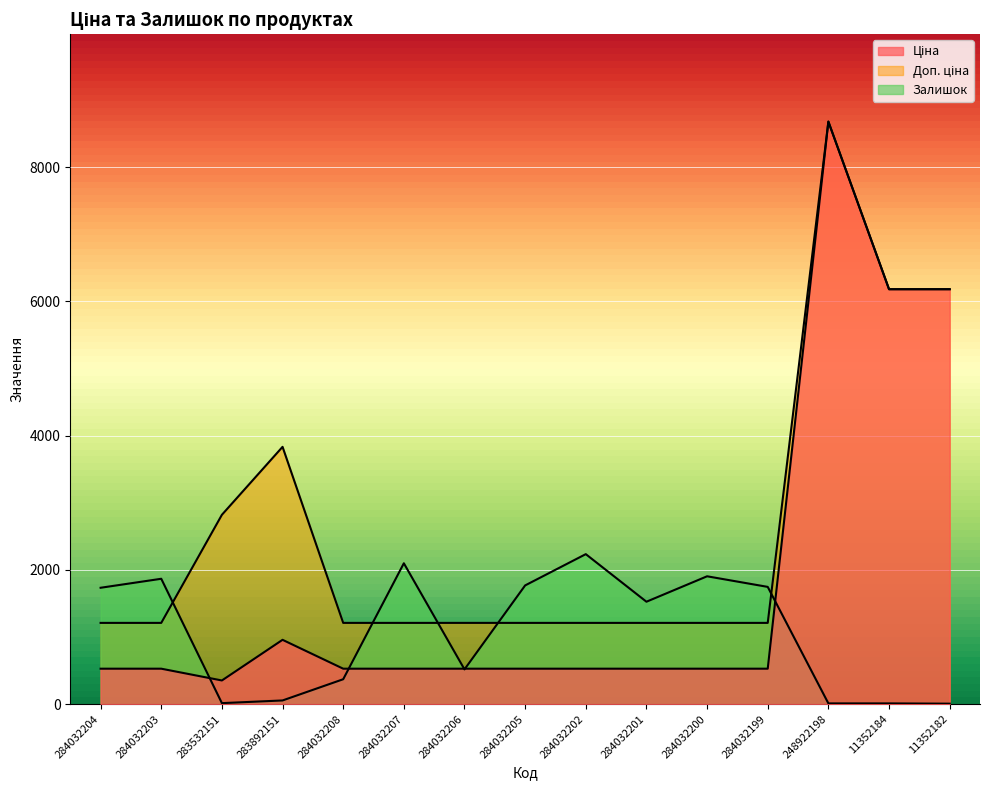

True or false: Доп. ціна and Ціна cross at least once.

False